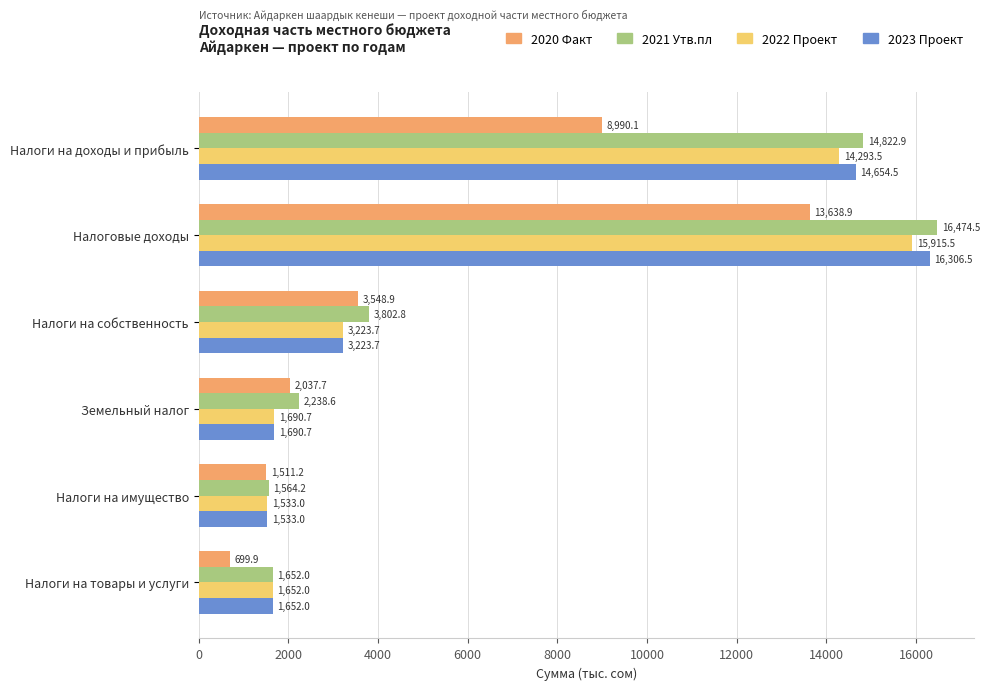

Rank the categories by 2020 Факт value from lowest to highest.

Налоги на товары и услуги, Налоги на имущество, Земельный налог, Налоги на собственность, Налоги на доходы и прибыль, Налоговые доходы